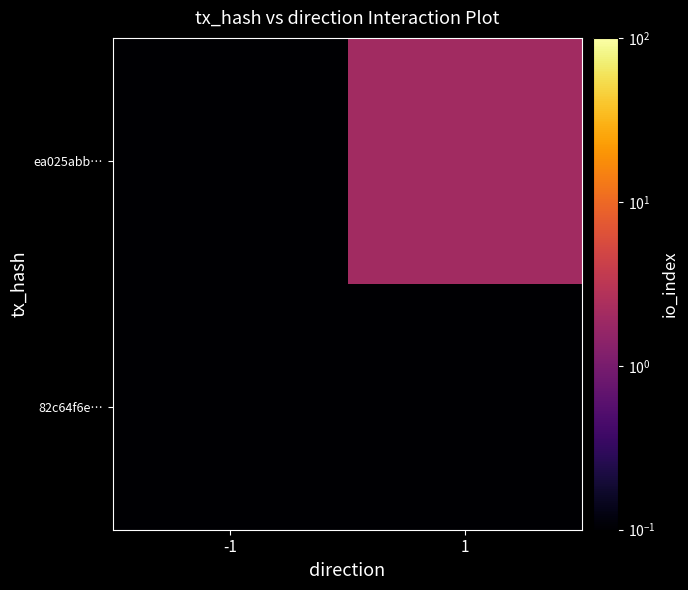

Rank the series by their maximum value, from lowest to highest.

82c64f6e…, ea025abb…